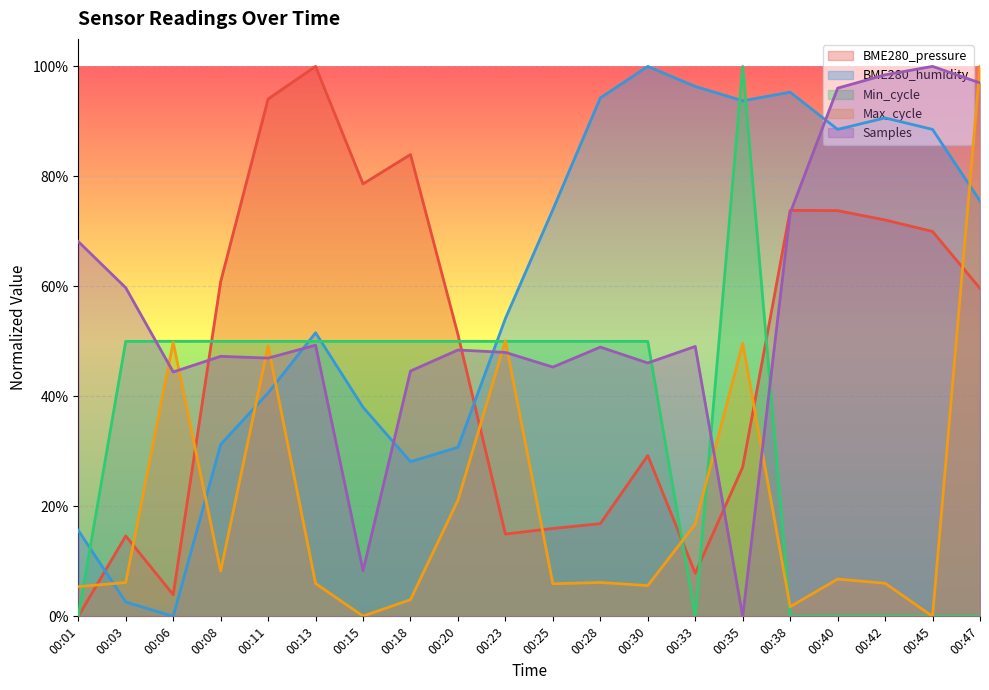

What is the difference between the BME280_pressure values at 00:06 and 00:03?

0.1